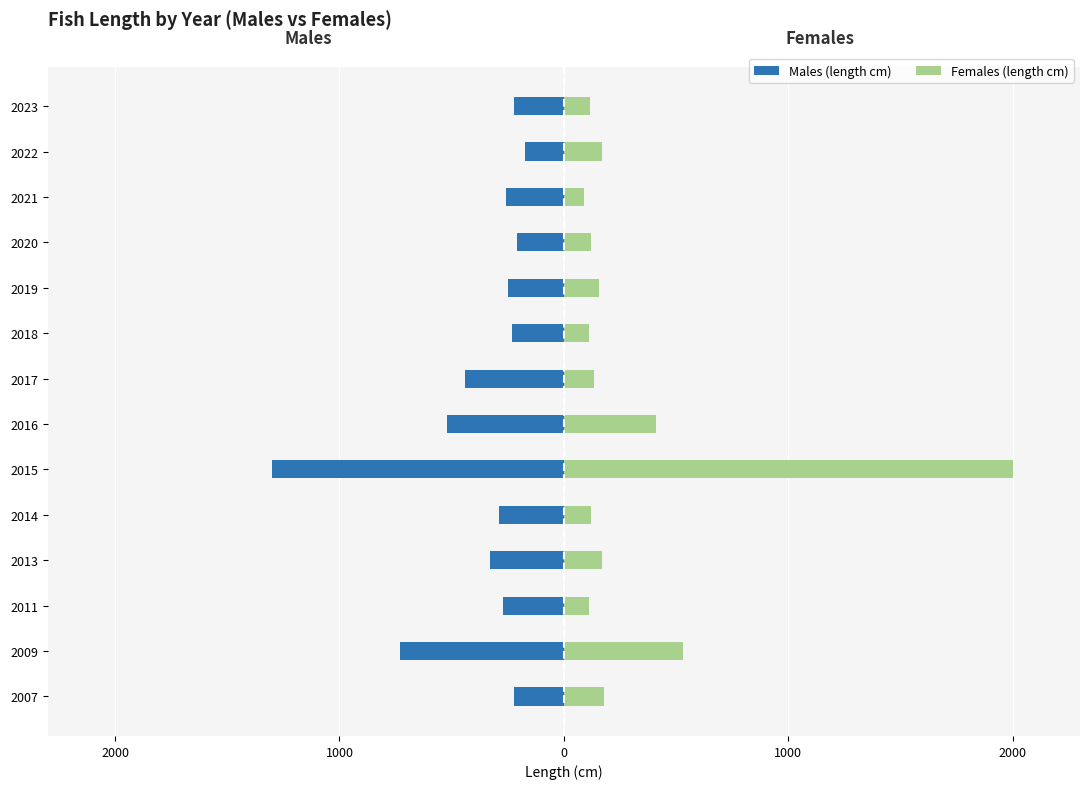

What is the approximate value of Males (length cm) at 2017, to the nearest 10?

-440